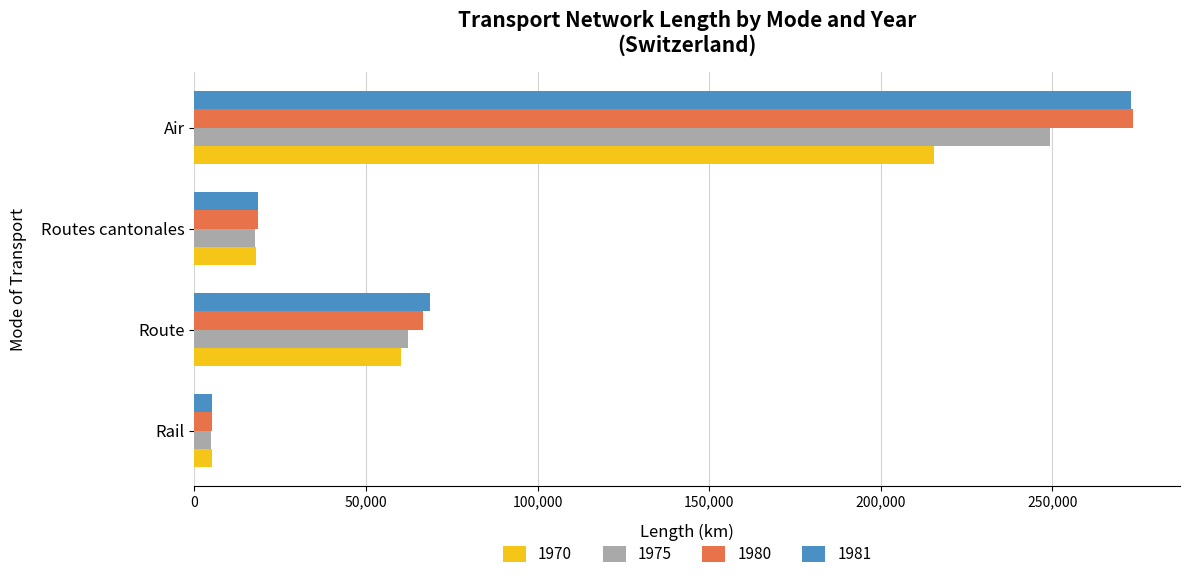

At which label does 1981 reach its minimum?

Rail